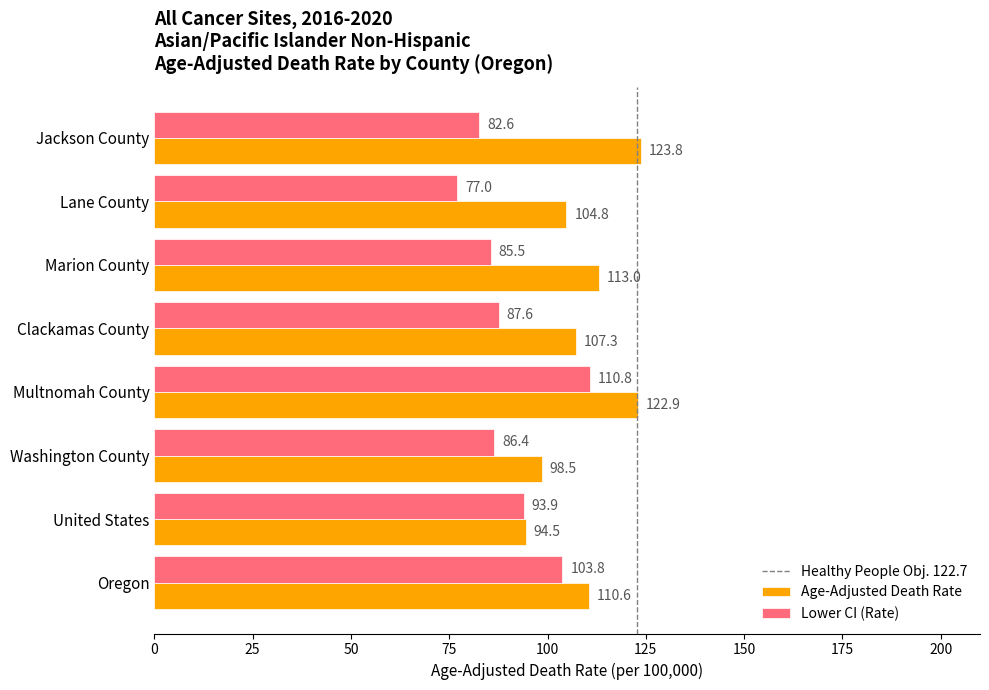

Rank the series at Multnomah County from highest to lowest value.

Age-Adjusted Death Rate, Lower CI (Rate)